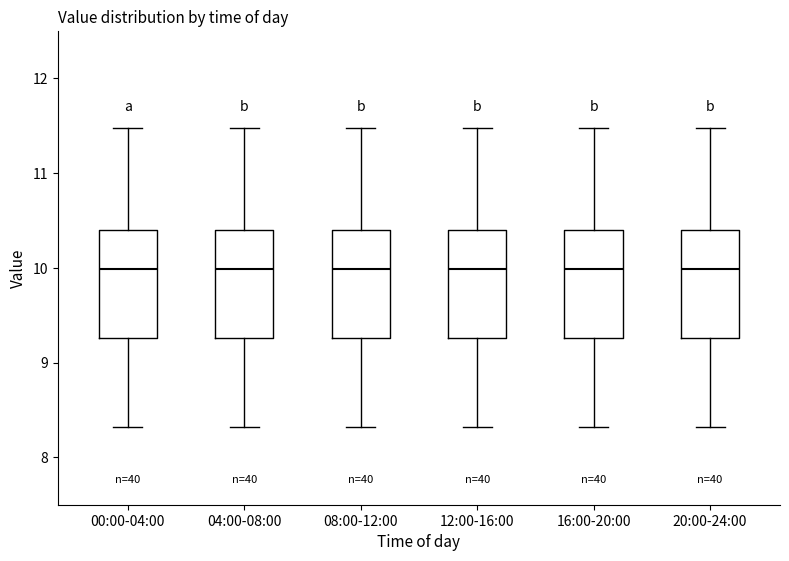

Reading left to right, transcribe this box plot: for each box, give where its median line is, the range the box spans, and where its two whiskers end, as read against the y-axis. The values are not printed on the chart, so give them approximately, as read against the axis.

00:00-04:00: median 10.0, box 9.3 to 10.4, whiskers 8.3 to 11.5
04:00-08:00: median 10.0, box 9.3 to 10.4, whiskers 8.3 to 11.5
08:00-12:00: median 10.0, box 9.3 to 10.4, whiskers 8.3 to 11.5
12:00-16:00: median 10.0, box 9.3 to 10.4, whiskers 8.3 to 11.5
16:00-20:00: median 10.0, box 9.3 to 10.4, whiskers 8.3 to 11.5
20:00-24:00: median 10.0, box 9.3 to 10.4, whiskers 8.3 to 11.5